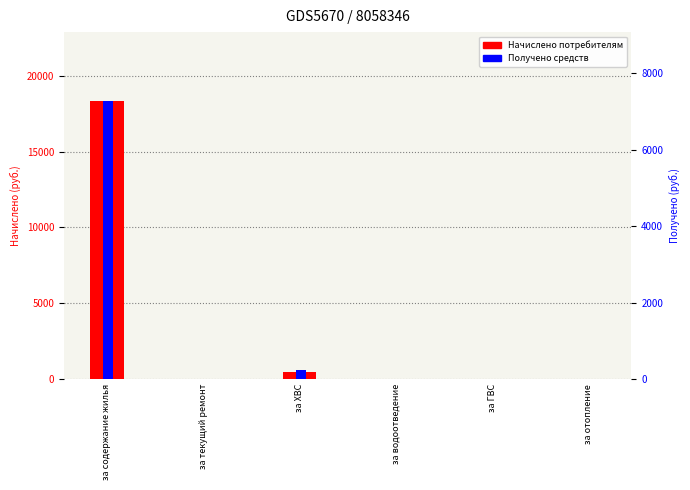

The Получено series shows 7263.6 at за содержание жилья. True or false?

True